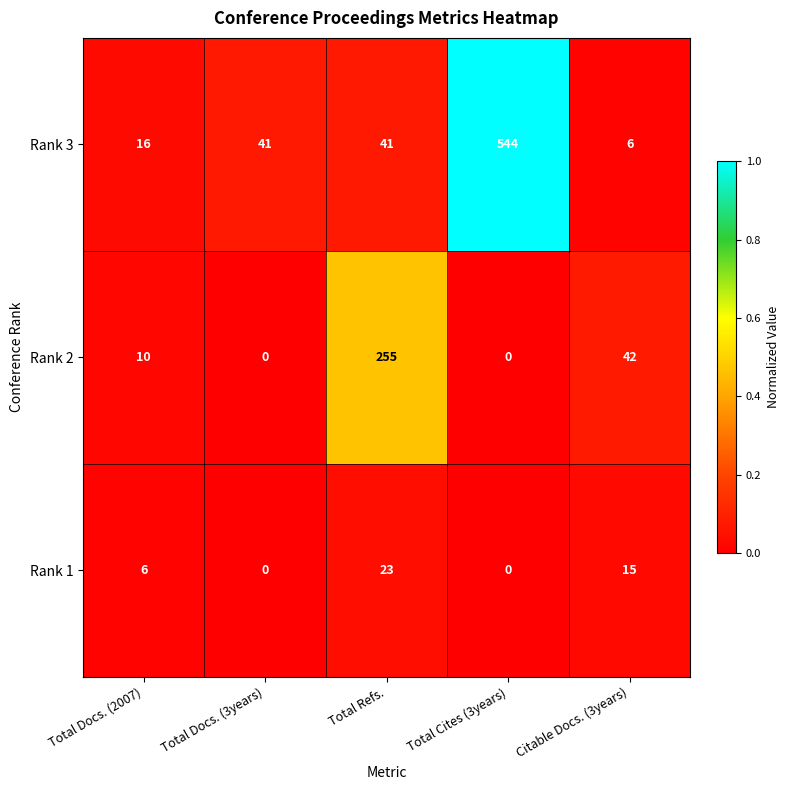

Which series changed the most between Total Refs. and Citable Docs. (3years)?

Rank 2